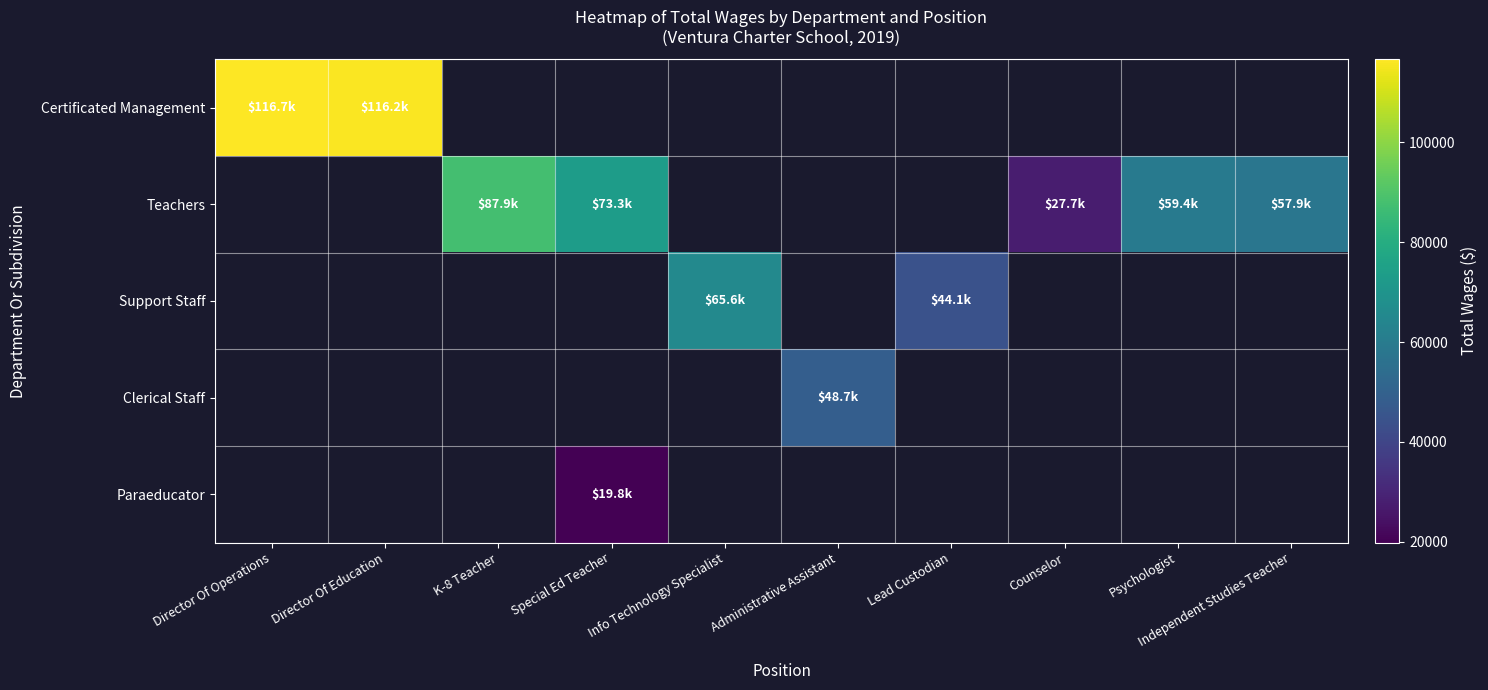

How many positive values does the Paraeducator series have?

1